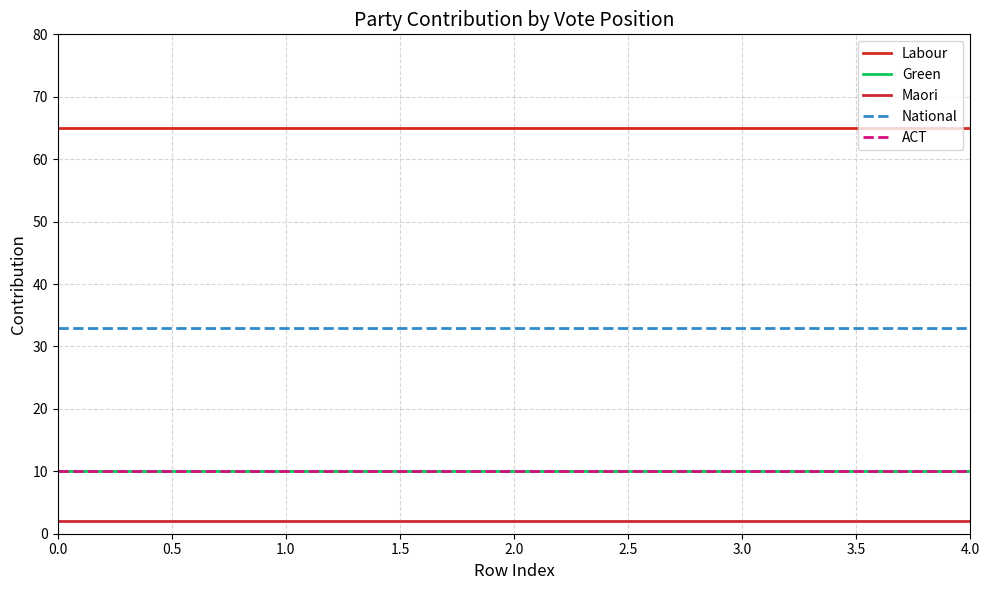

Does the chart display data point markers on the line(s)?

No